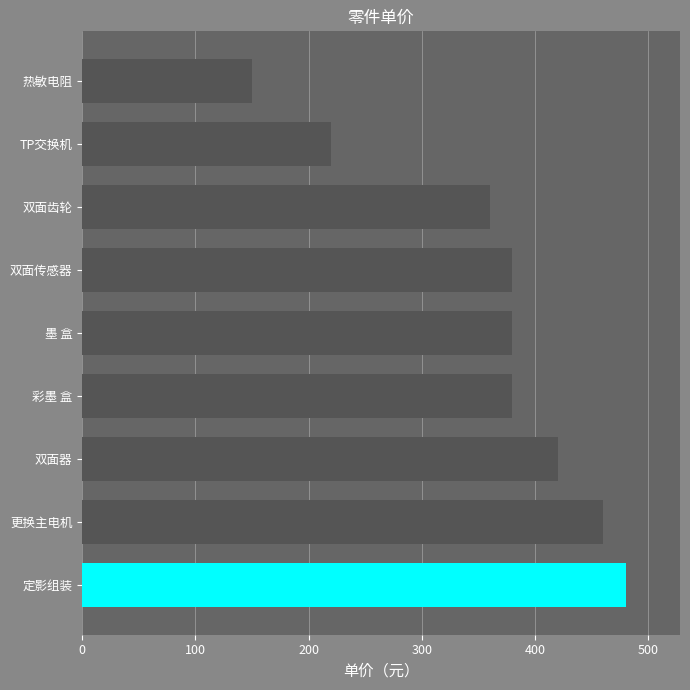

Does the chart contain stacked bars?

No